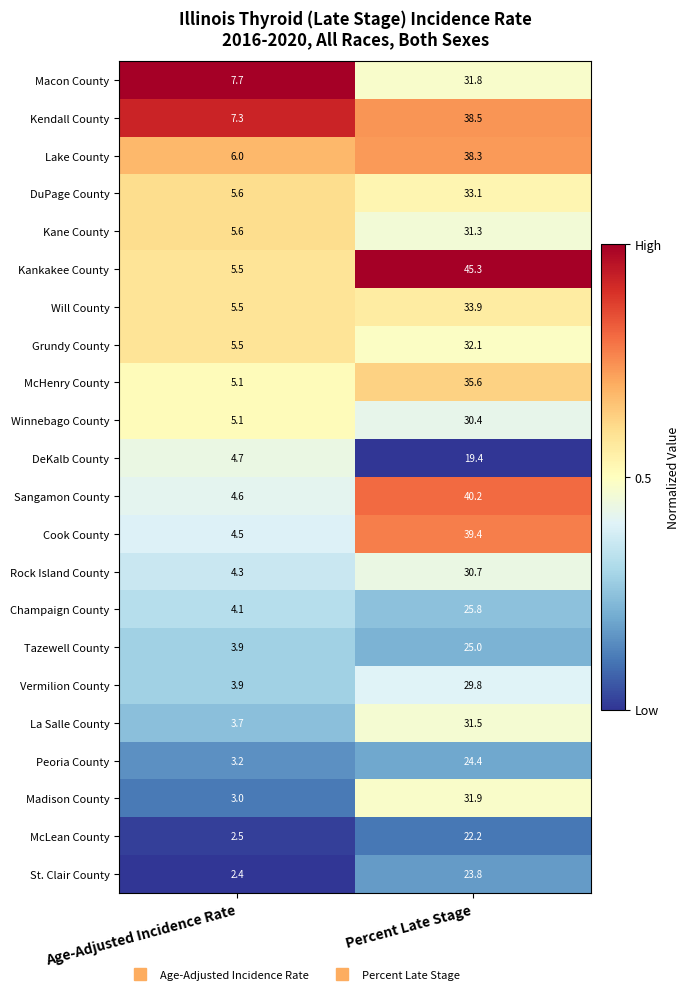

At which category is the sum across all series the highest?

Percent Late Stage